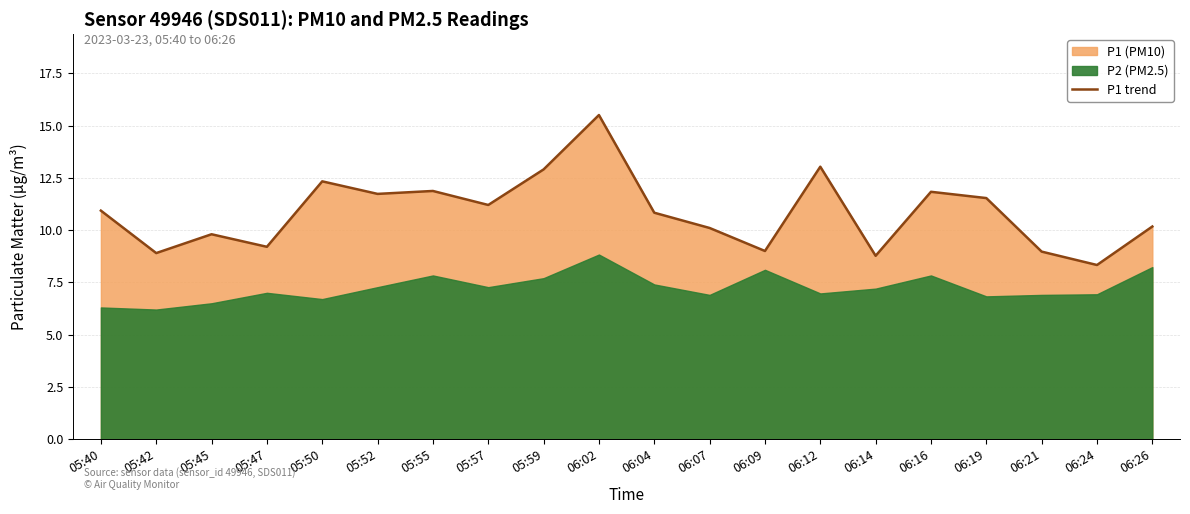

List the labels in order of value, largest first.

06:02, 06:12, 05:59, 05:50, 05:55, 06:16, 05:52, 06:19, 05:57, 05:40, 06:04, 06:26, 06:07, 05:45, 05:47, 06:09, 06:21, 05:42, 06:14, 06:24